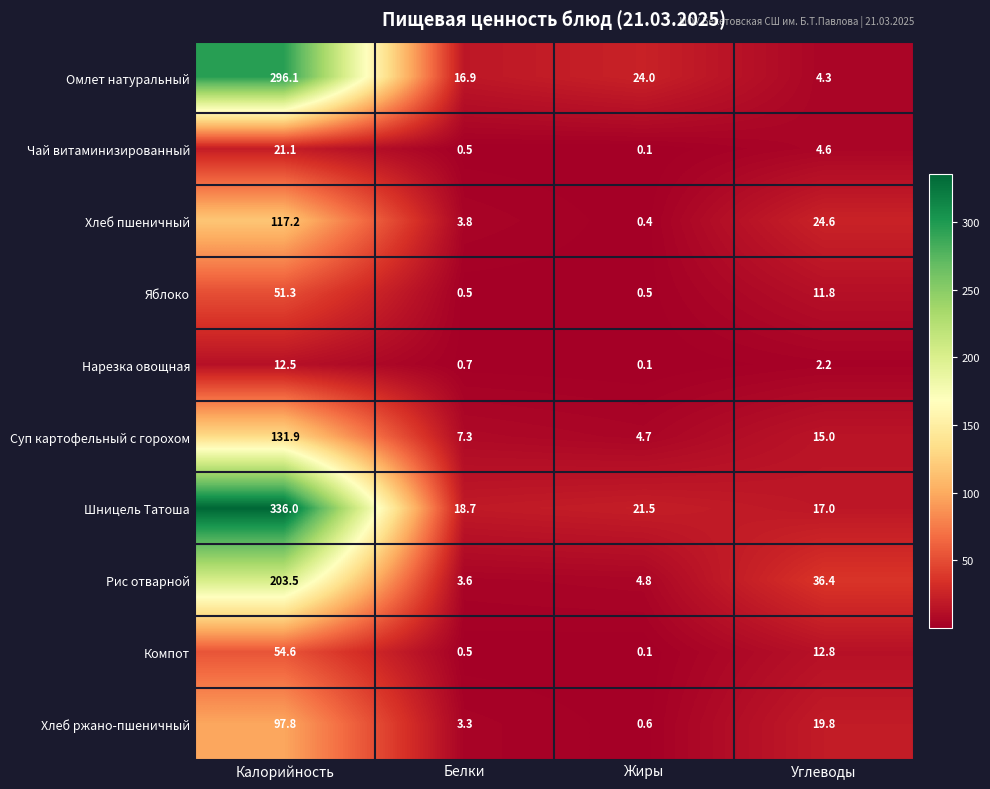

What is the minimum value shown in the chart?

0.1